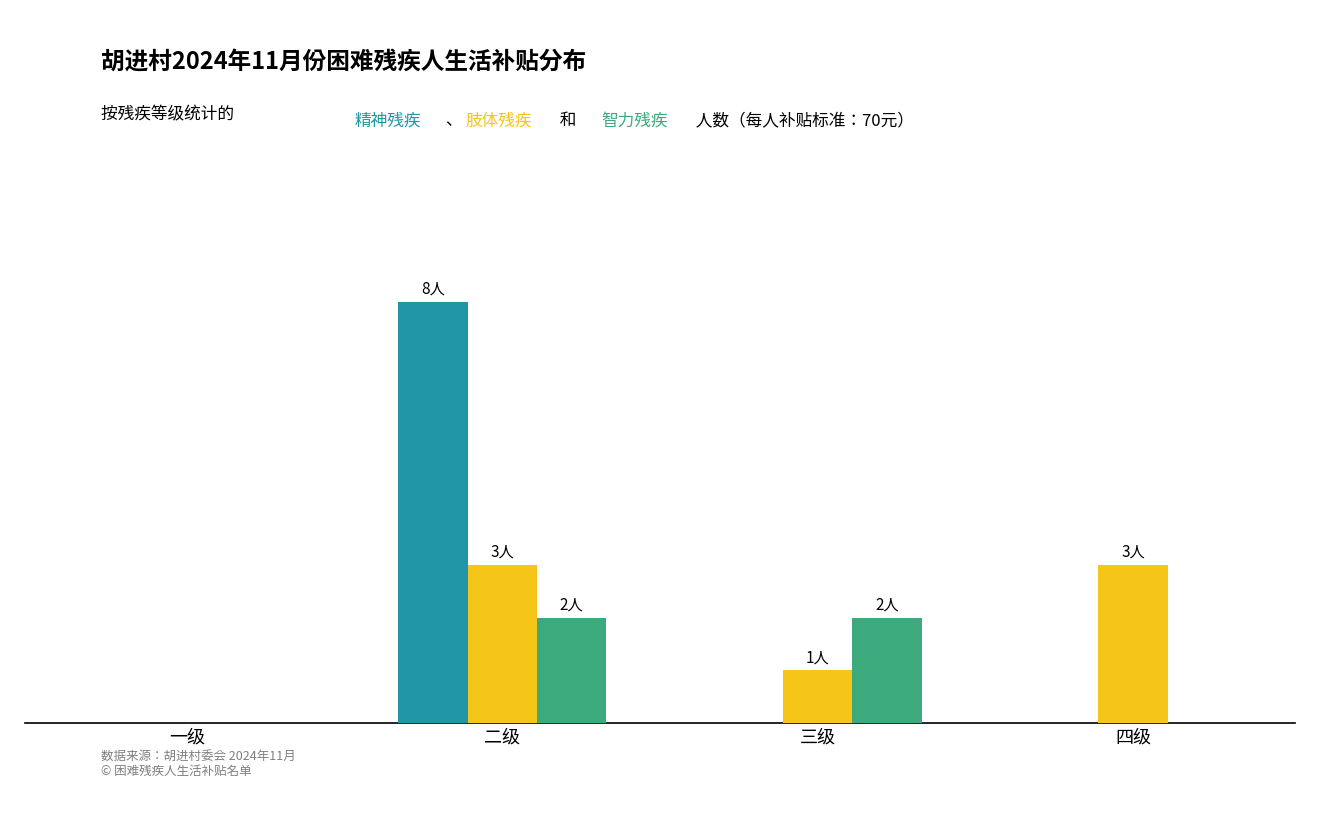

Are the bars horizontal?

No